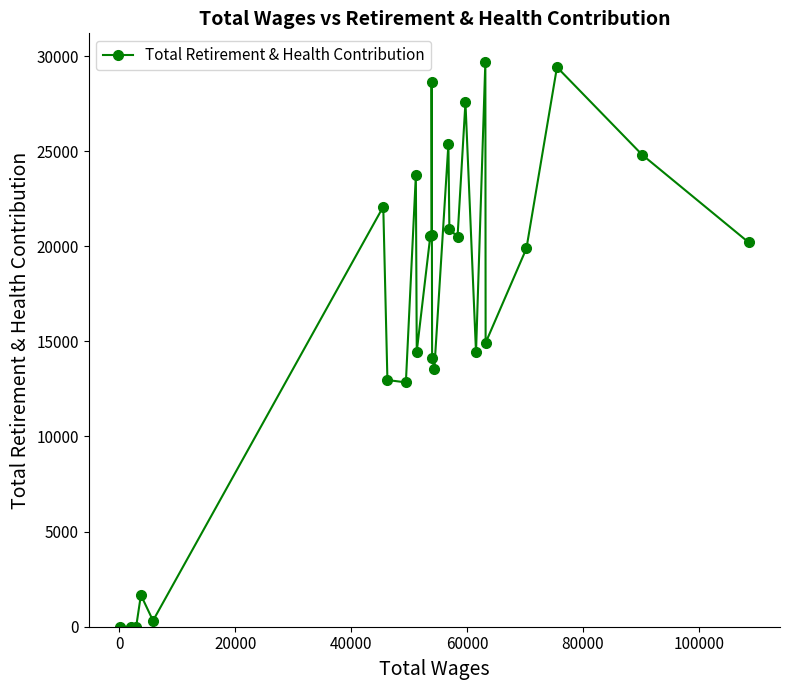

True or false: there are more than 0 points higher than both neighbors.

True